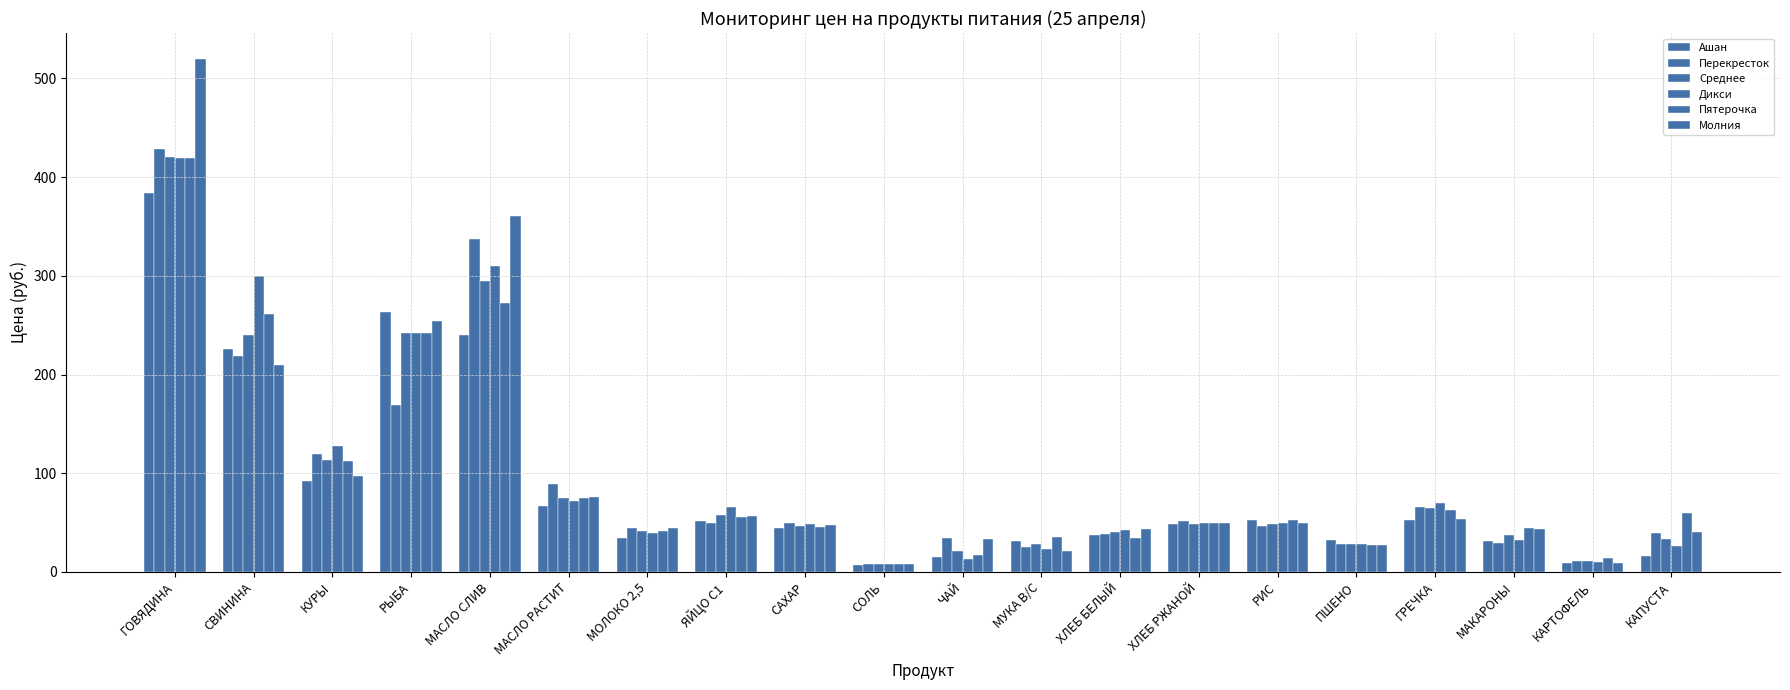

Count the number of data series in this chart.

6